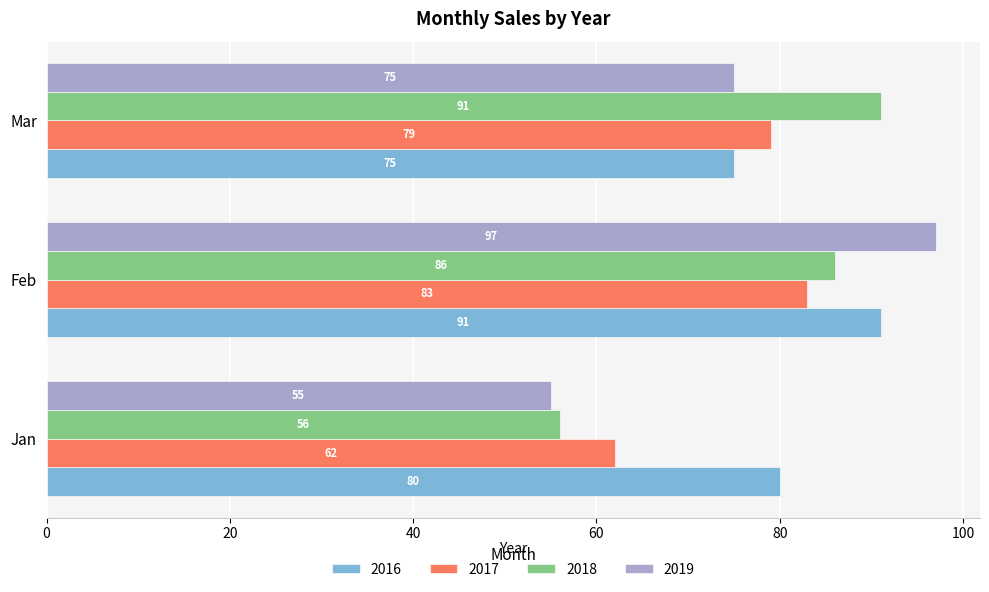

Which series has the largest total across all categories?

2016